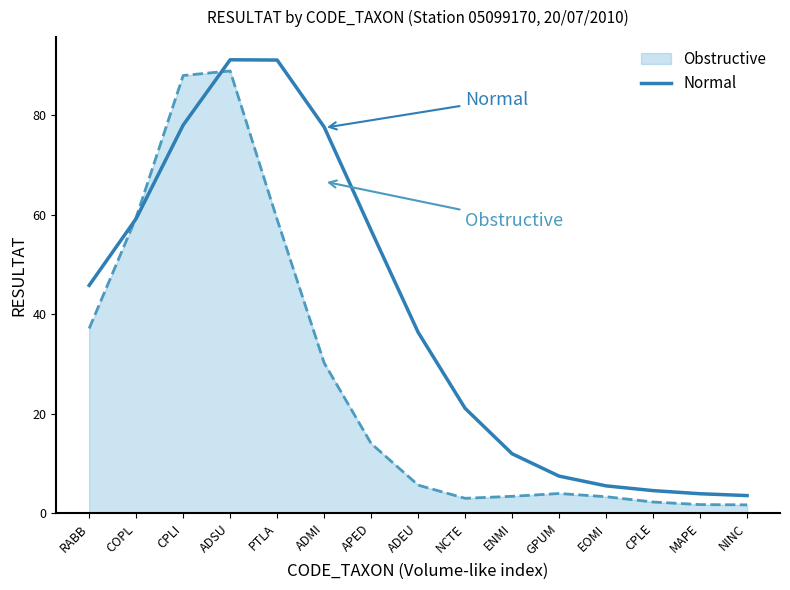

What is the difference between the highest and lowest values at PTLA?

32.1